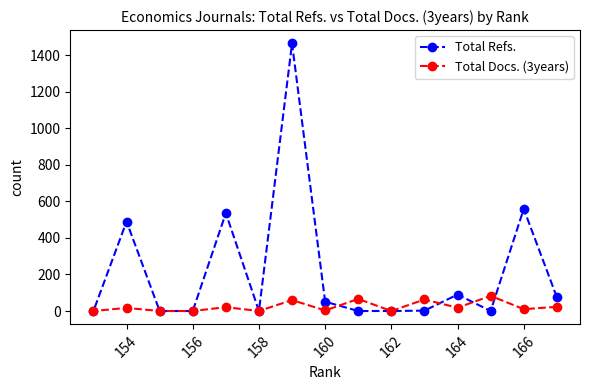

In Total Docs. (3years), how many points are higher than both neighbors (excluding endpoints)?

6